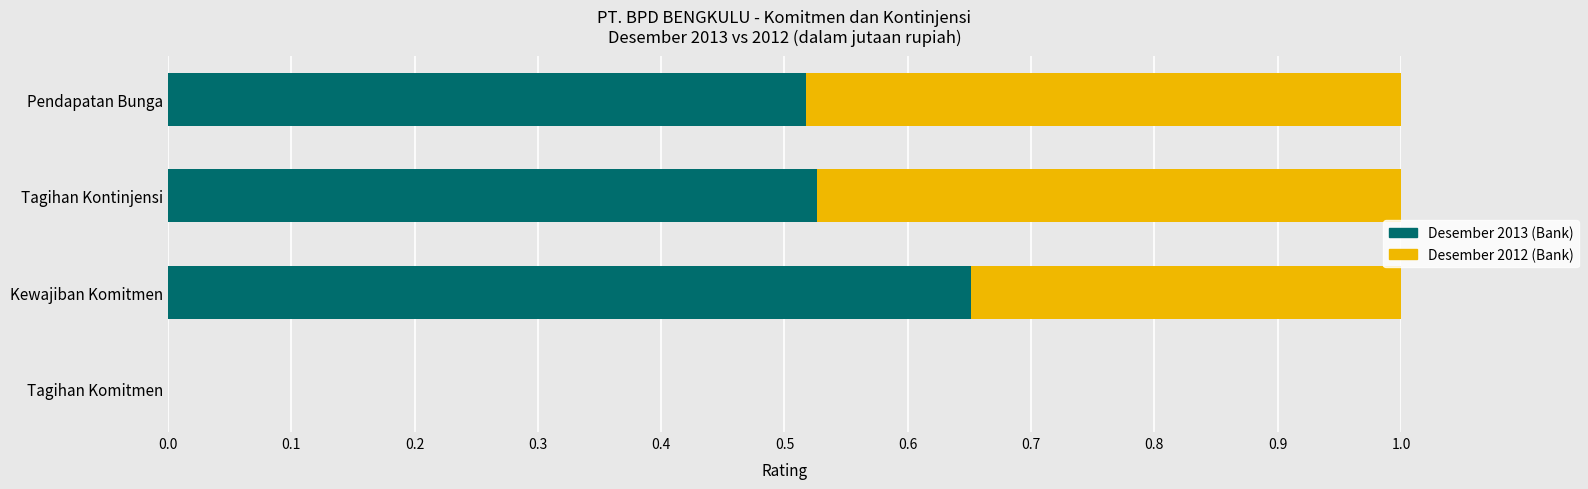

The Desember 2013 (Bank) series shows 0.1 at Pendapatan Bunga. True or false?

False